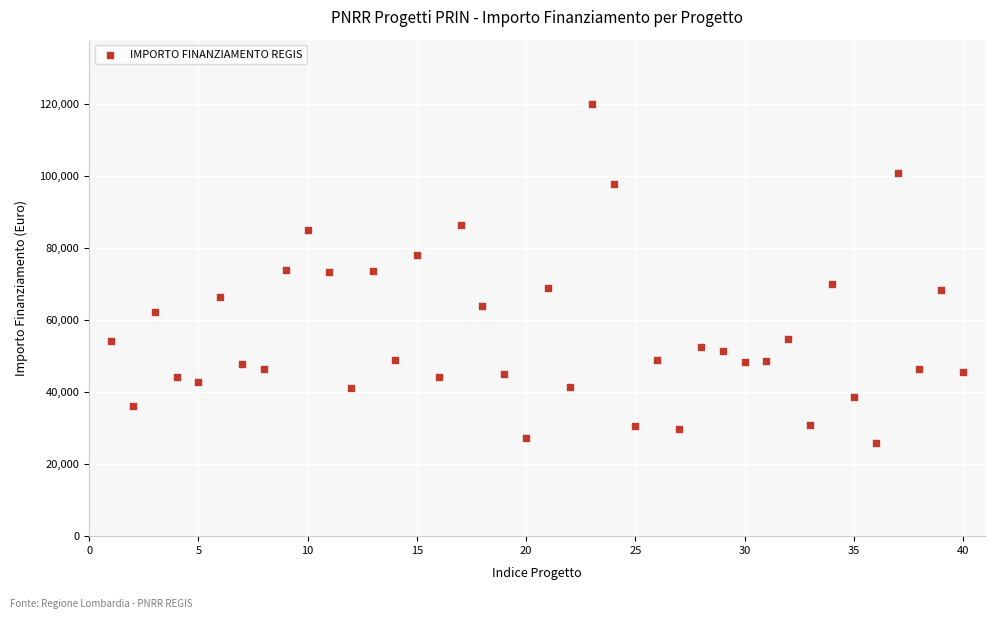

What is the range of X values (max minus min)?

39.0